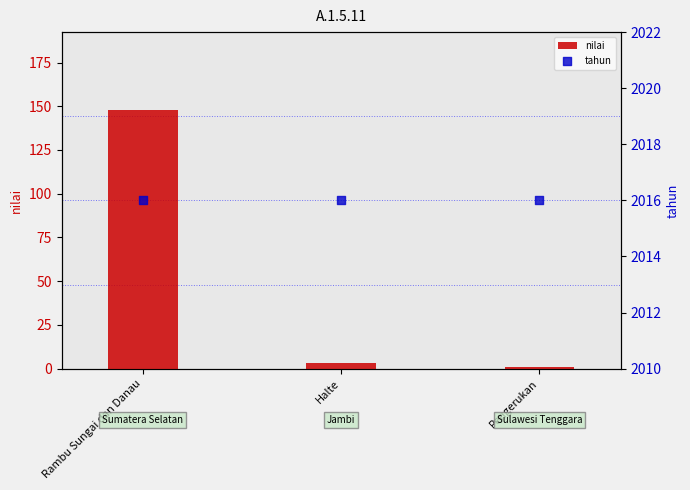

What are all the series names shown in the legend?

nilai, tahun